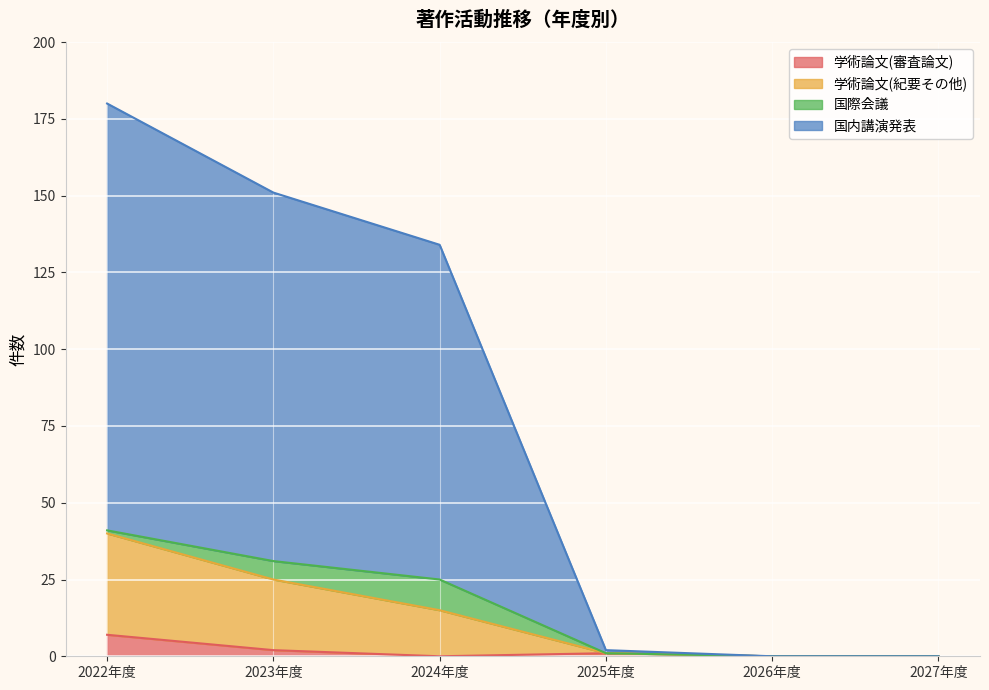

Which label corresponds to the largest value in the chart?

2022年度